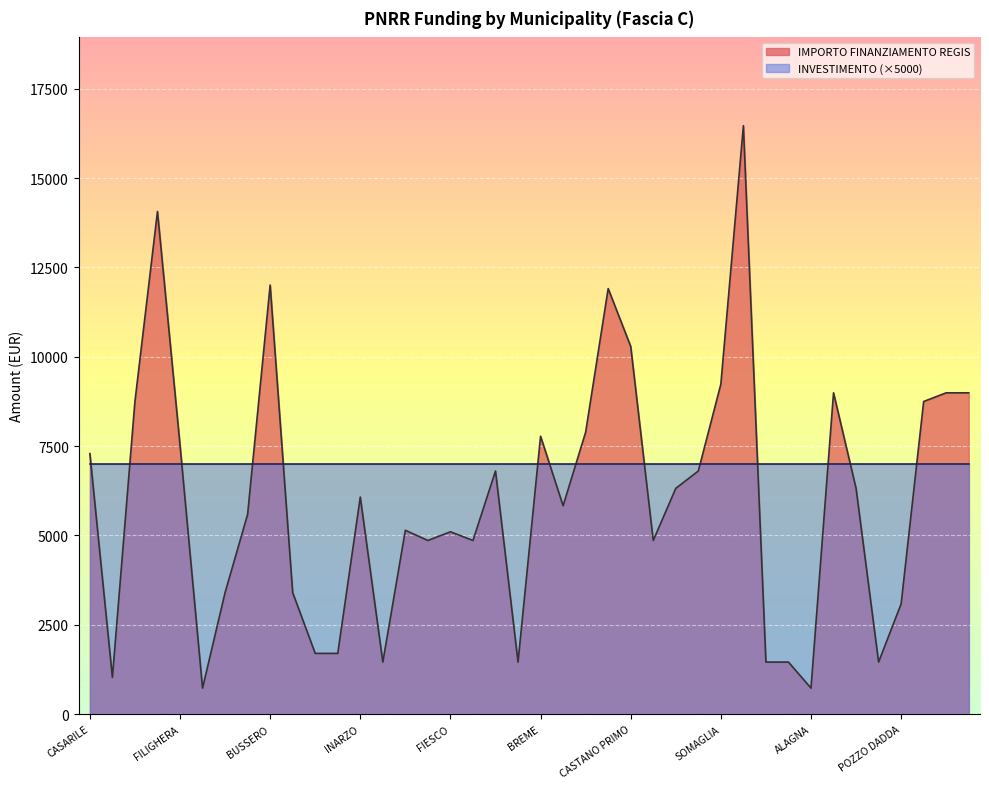

Reading right to left, list all the values displayed in this chart.

GABBIONETA BINANUOVA=8991	BORDOLANO=8991	MILZANO=8748	POZZO DADDA=3087	SECUGNAGO=1458	CLAINO CON OSTENO=6318	CODEVILLA=8991	ALAGNA=729	SOMMO=1458	TROVO=1458	MELZO=16464	SOMAGLIA=9234	PORTO VALTRAVAGLIA=6804	TELGATE=6318	PORLEZZA=4860	CASTANO PRIMO=10290	VILLANOVA DARDENGHI=11907	GAGGIANO=7889	LODI VECCHIO=5831	BREME=7776	QUINTANO=1458	CETO=6804	MASLIANICO=4860	FIESCO=5103	VISTARINO=4860	OFFANENGO=5145	SAN GIACOMO DELLE SEGNATE=1458	INARZO=6075	CASALMORANO=1701	CASALE CREMASCO-VIDOLASCO=1701	SANGIANO=3402	BUSSERO=12005	PAGNONA=5589	BRENNA=3402	ZECCONE=729	FILIGHERA=7533	VILLA CORTESE=14063	GORNO=8748	VILLONGO=1029	CASARILE=7290